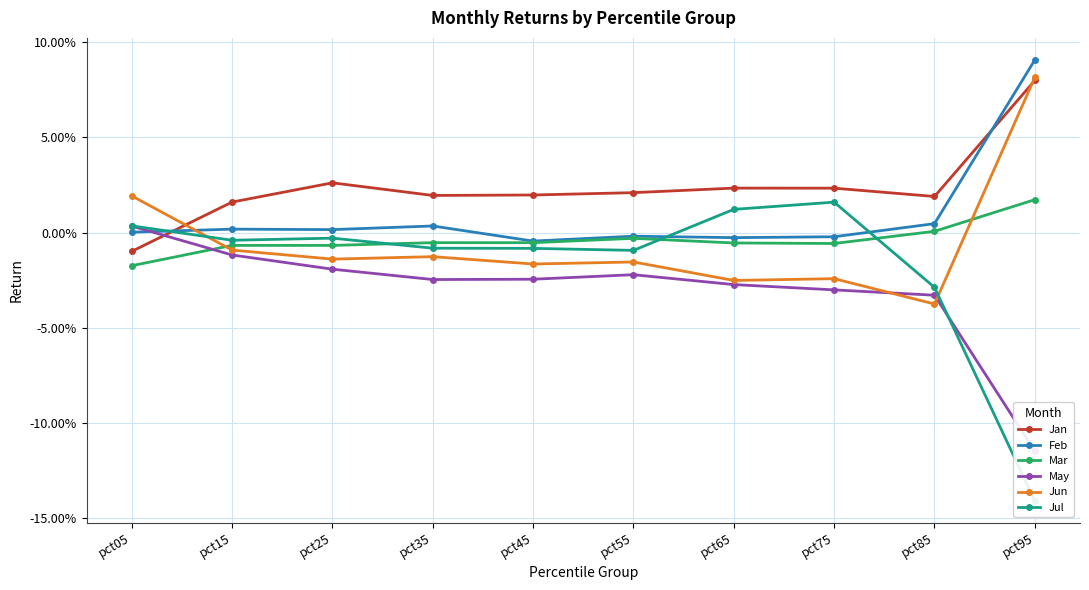

How many intersections are there between May and Jan?

1